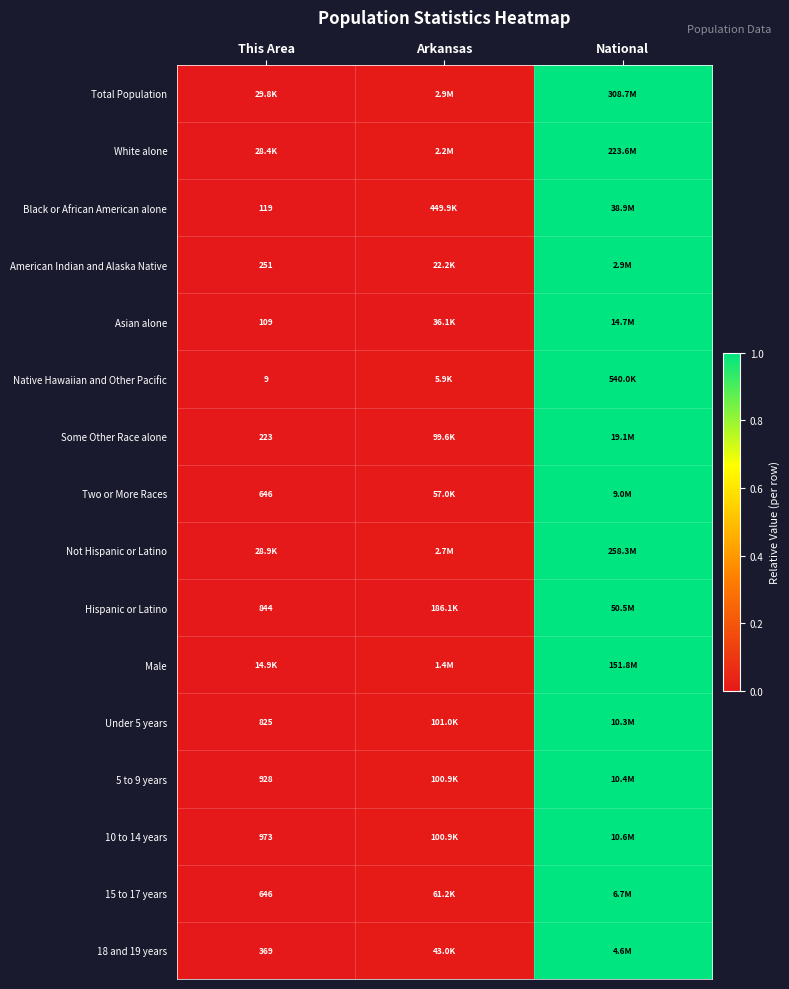

Between National and Arkansas, which is larger?

National